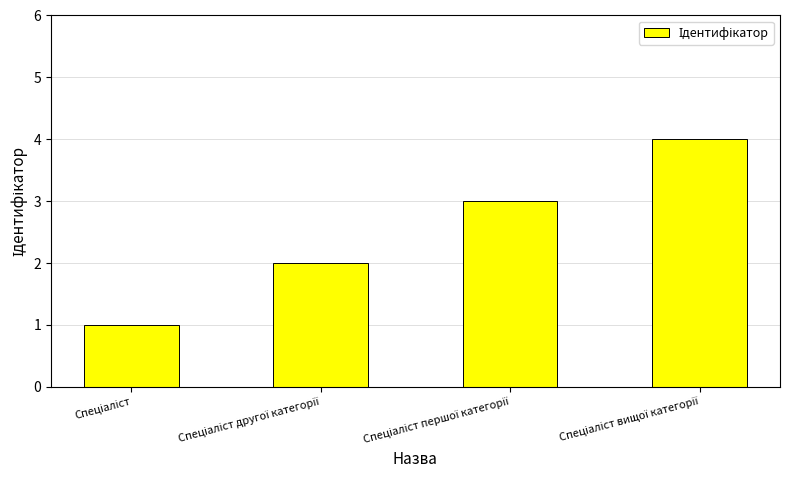

What is the sum of all values?

10